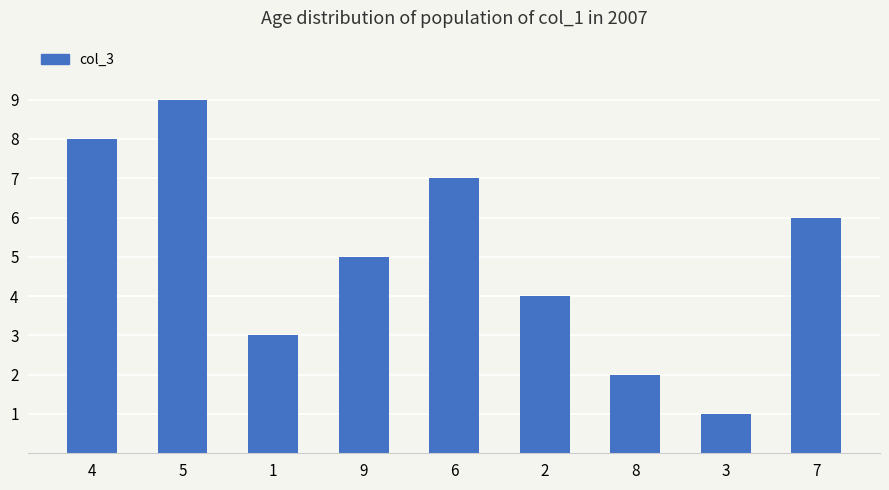

Reading right to left, what are all the values shown in this chart?

6	1	2	4	7	5	3	9	8